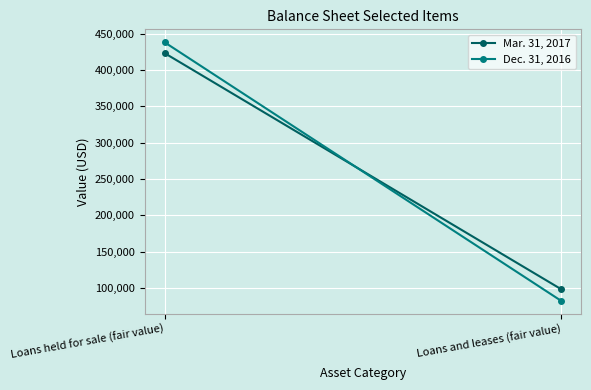

What is the sum of the Dec. 31, 2016 values at Loans and leases (fair value) and Loans held for sale (fair value)?

520543